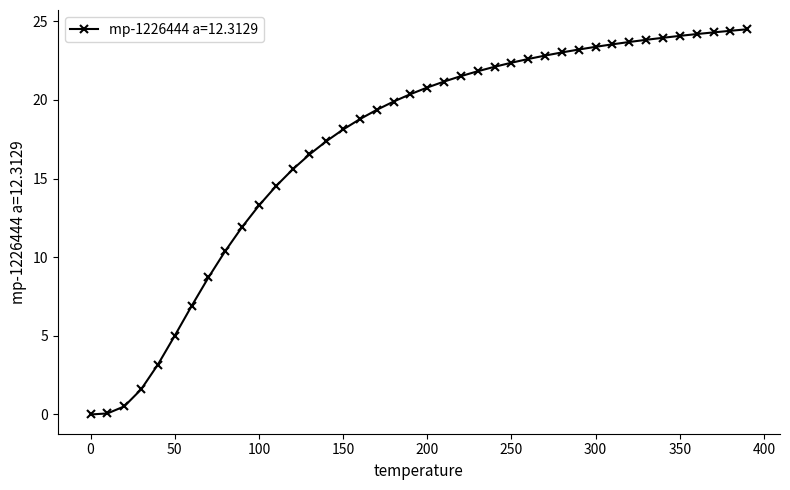

What is the sum of all values?

683.4